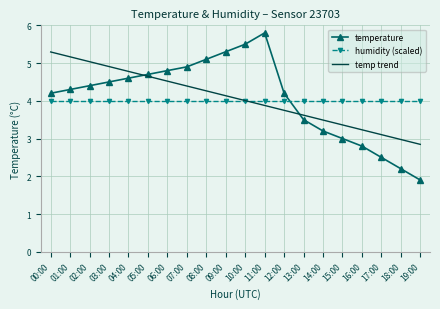

How many times do humidity (scaled) and temperature cross each other?

1